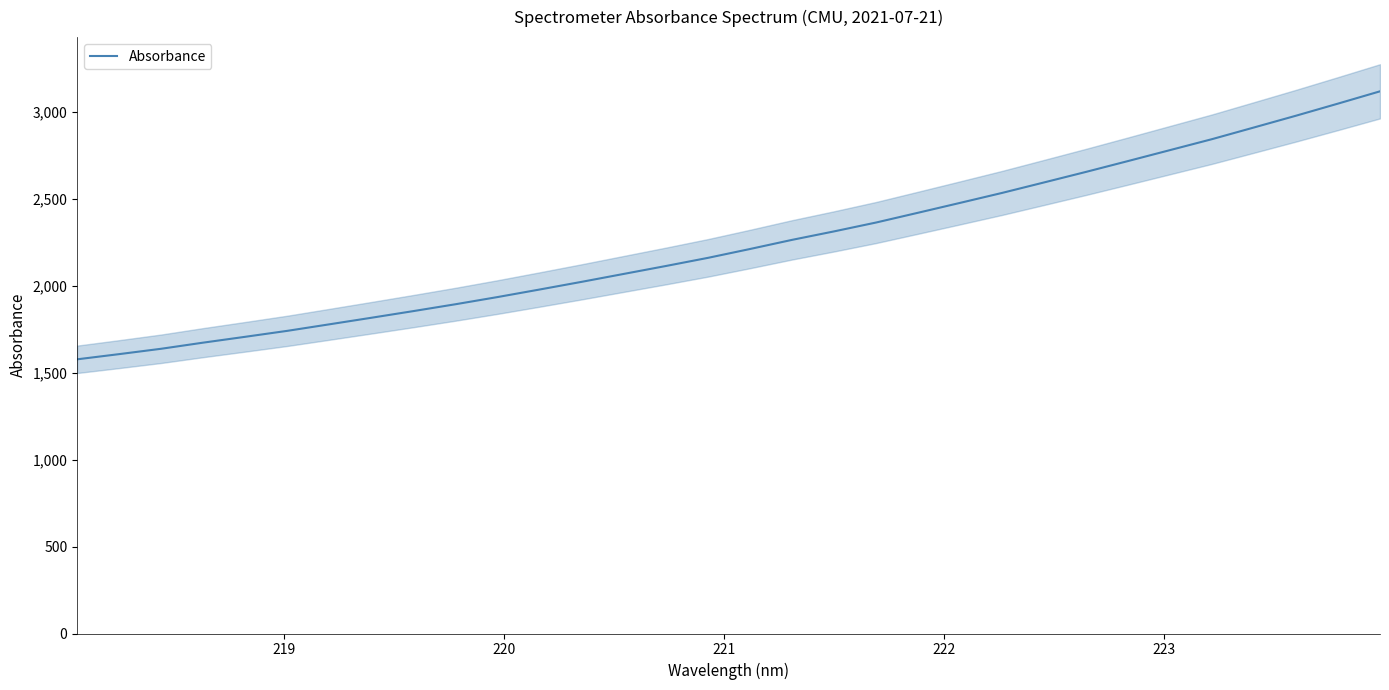

What is the highest value of the Absorbance series?

3117.8